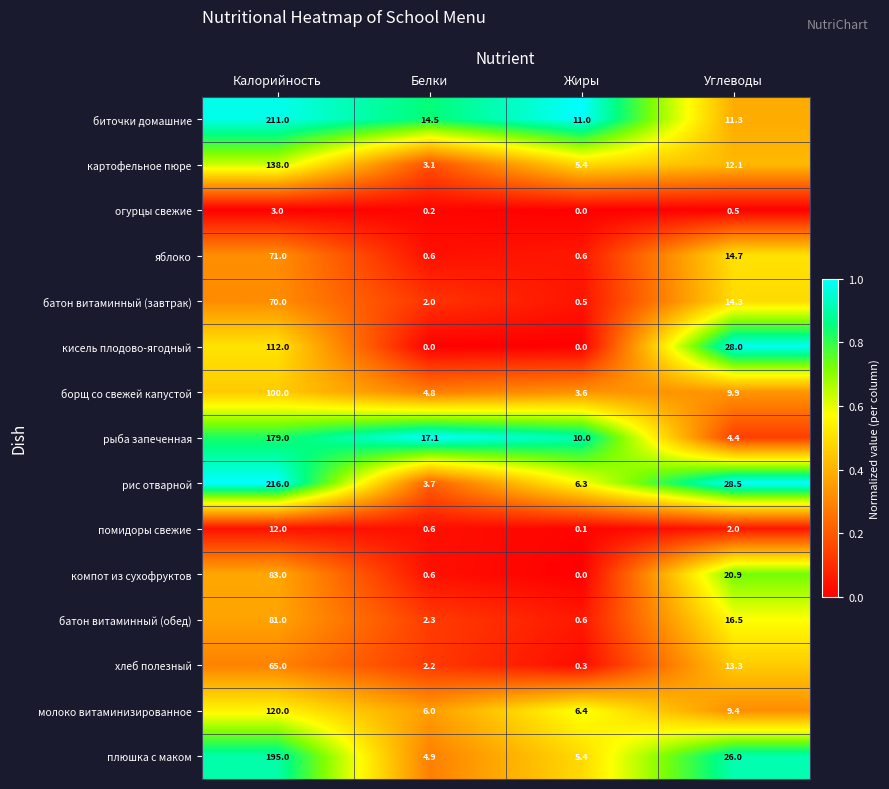

What is the maximum value for батон витаминный (завтрак)?

70.0